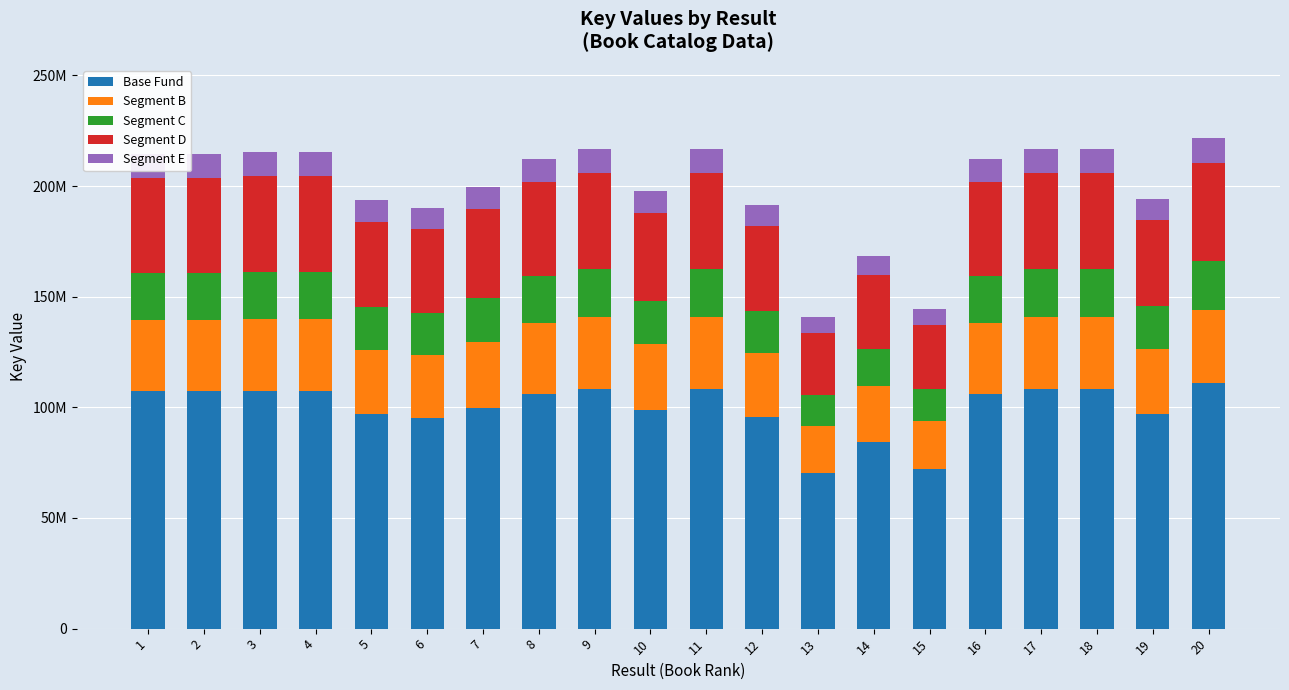

Are the bars horizontal?

No